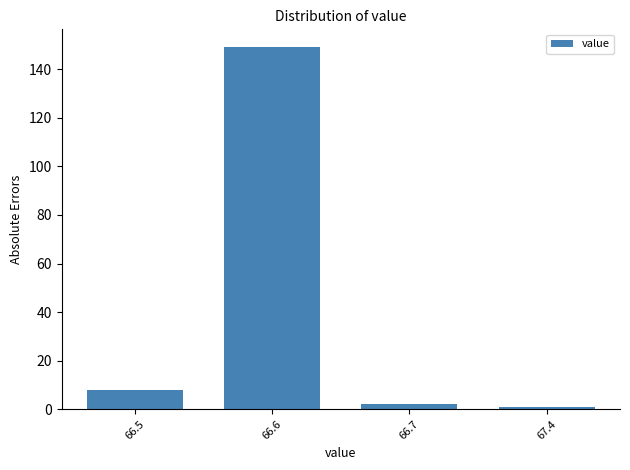

Reading right to left, list all the values displayed in this chart.

67.4=1	66.7=2	66.6=149	66.5=8